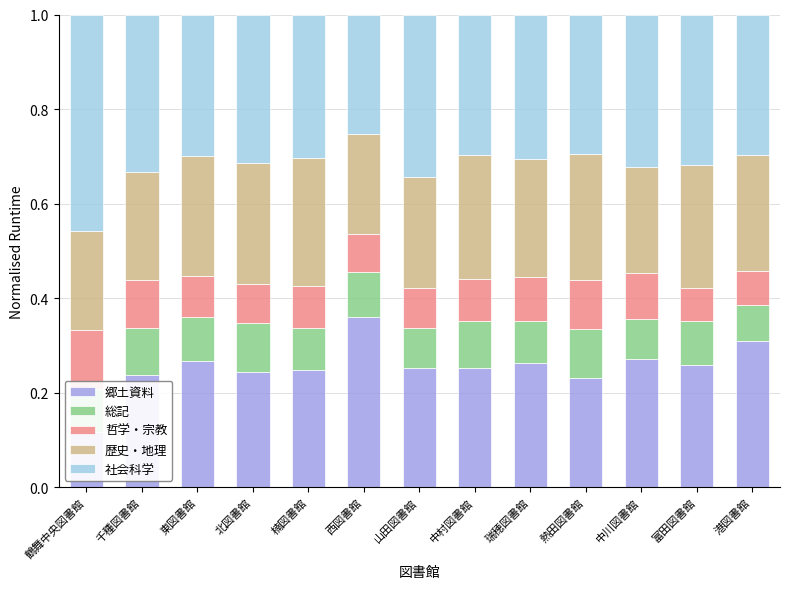

The 歴史・地理 series shows 0.1 at 千種図書館. True or false?

False